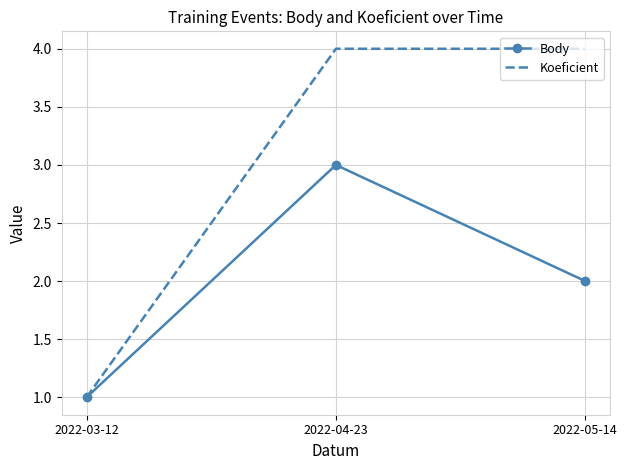

How many values in the Body series are below 2?

1